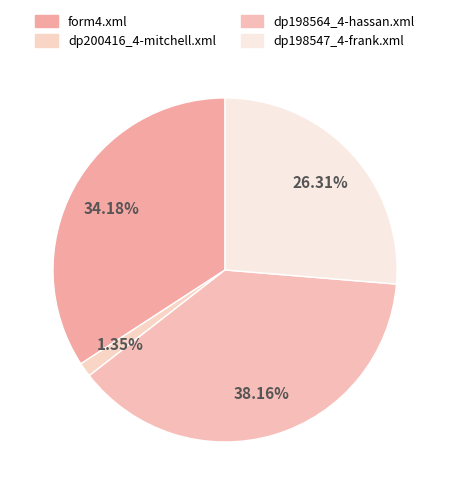

Count the number of slices in the pie.

4